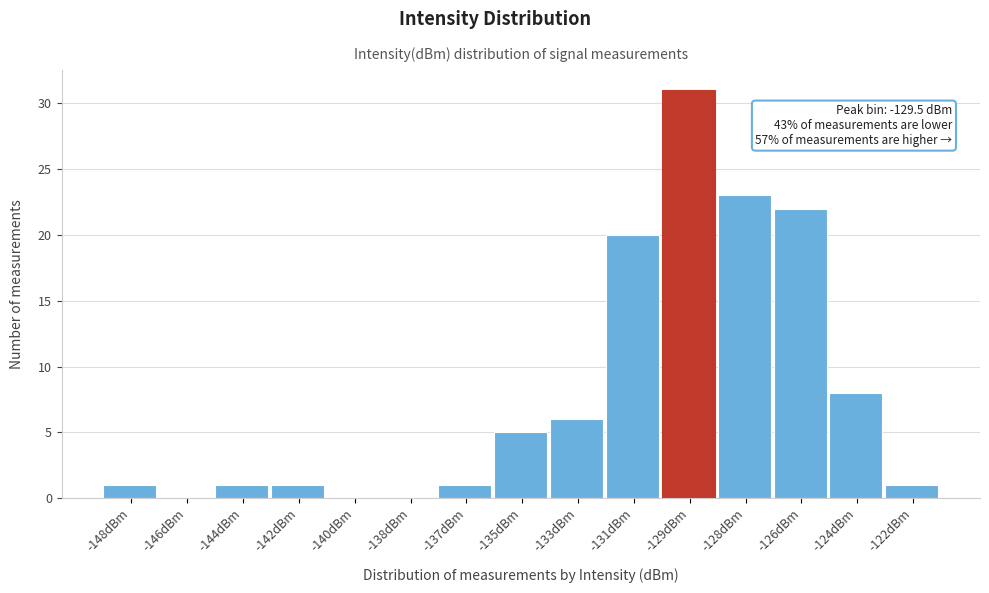

Reading left to right, what are all the values shown in this chart?

-148dBm=1	-146dBm=0	-144dBm=1	-142dBm=1	-140dBm=0	-138dBm=0	-137dBm=1	-135dBm=5	-133dBm=6	-131dBm=20	-129dBm=31	-128dBm=23	-126dBm=22	-124dBm=8	-122dBm=1